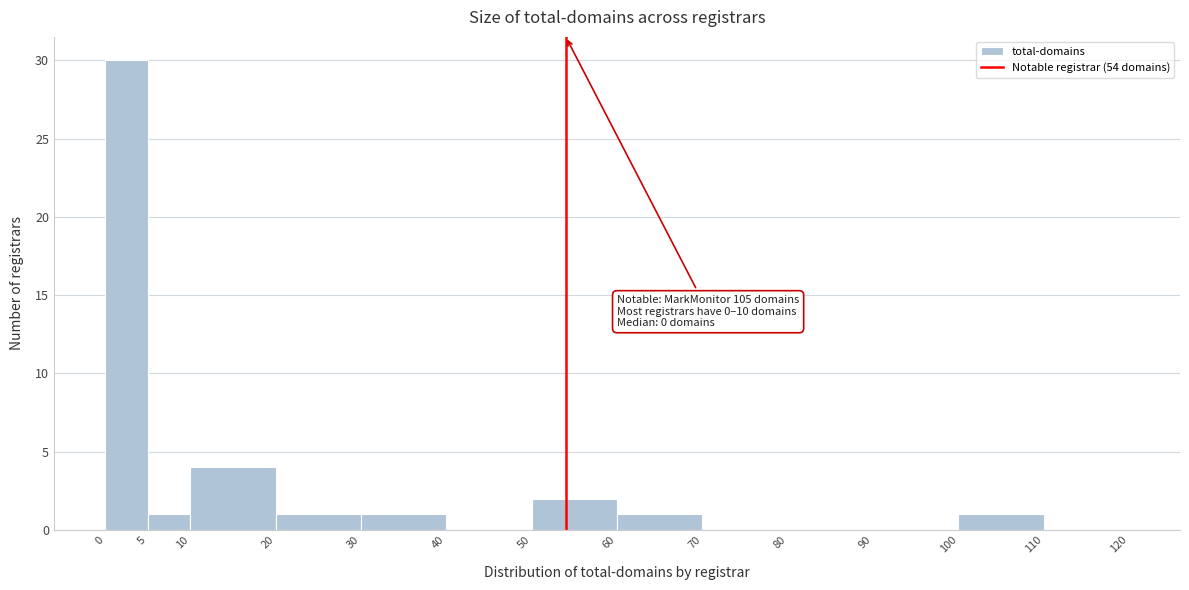

Over which range of the x-axis is the bar tallest?

0 to 5